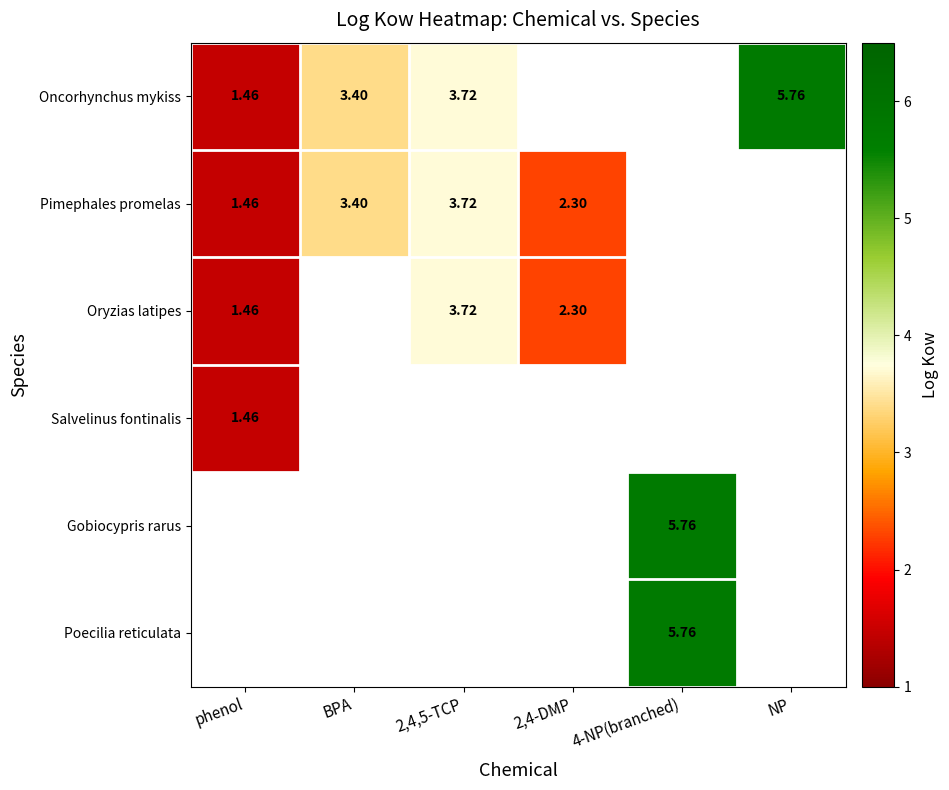

How many data points in Oryzias latipes are less than 3?

2